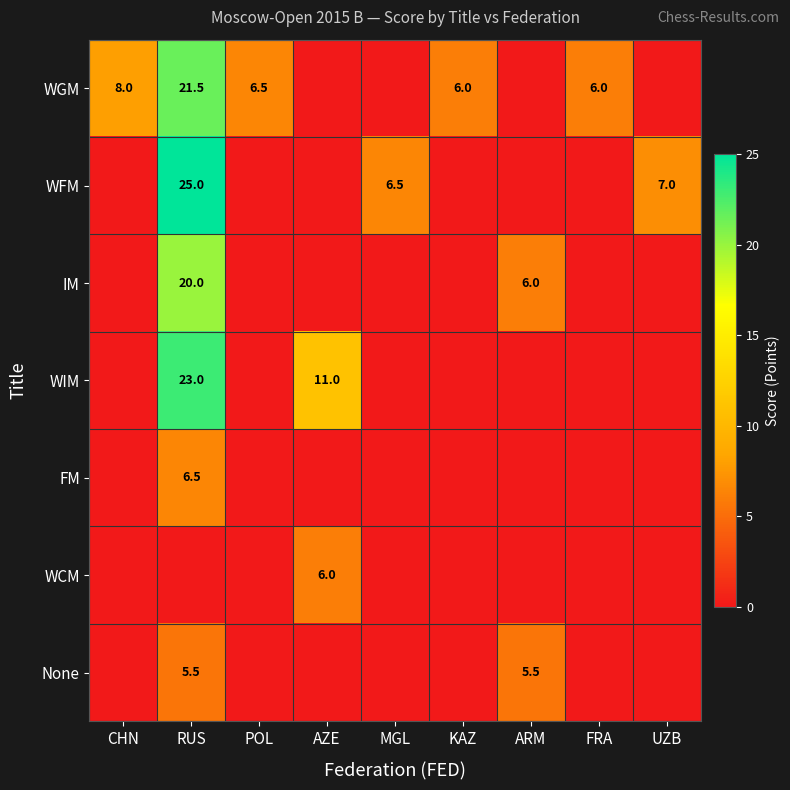

At which category is the sum across all series the highest?

RUS